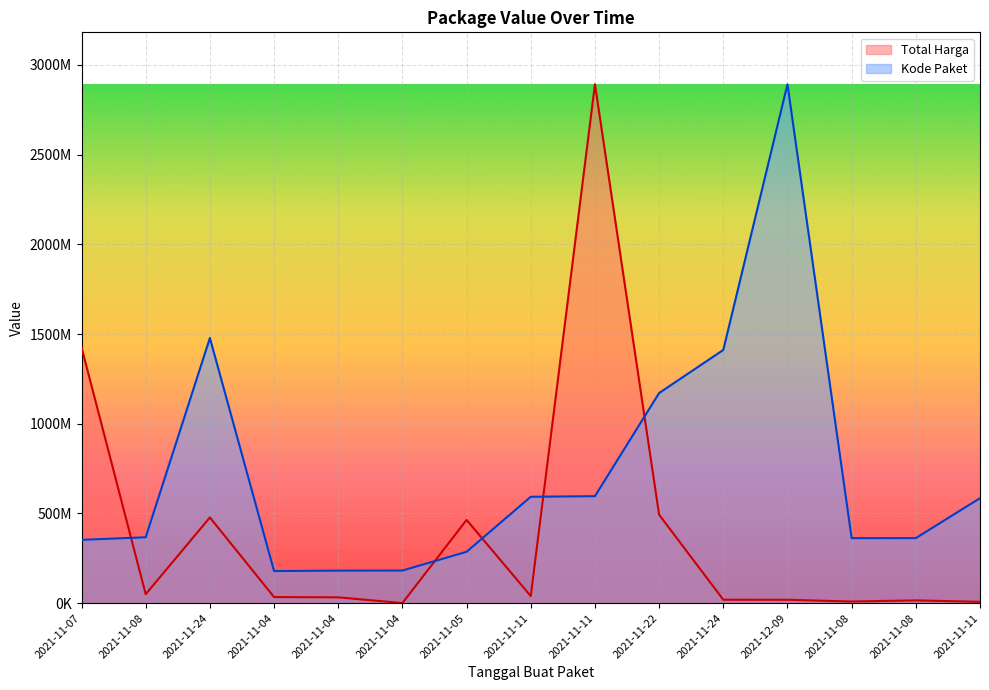

At which category does the chart reach its peak across all series?

2021-11-11